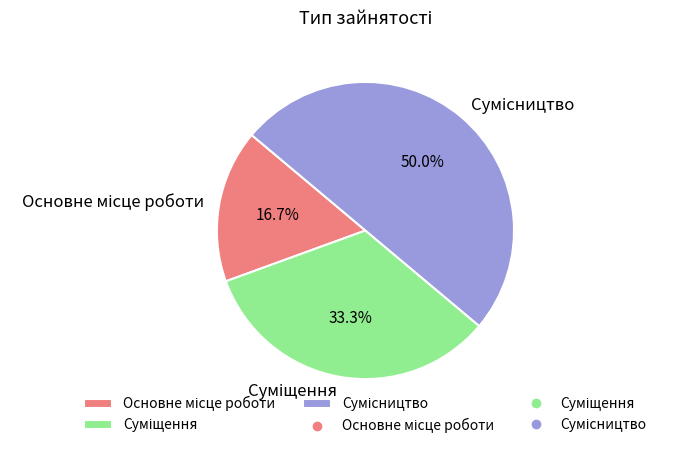

Rank the categories by value from highest to lowest.

Сумісництво, Суміщення, Основне місце роботи